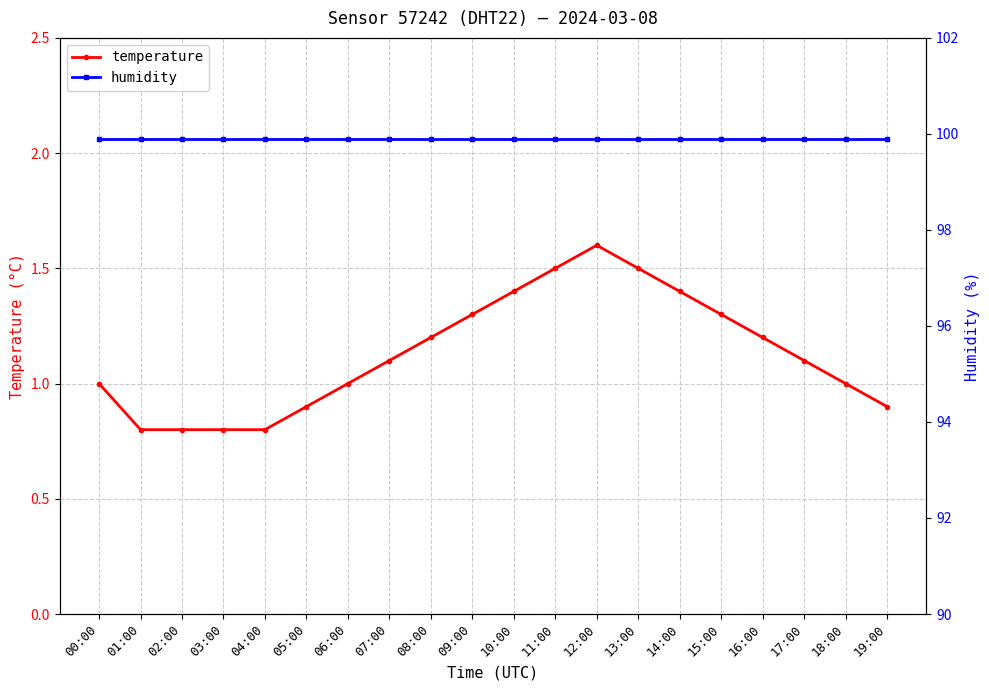

What is the label of the 8th point from the right?

12:00